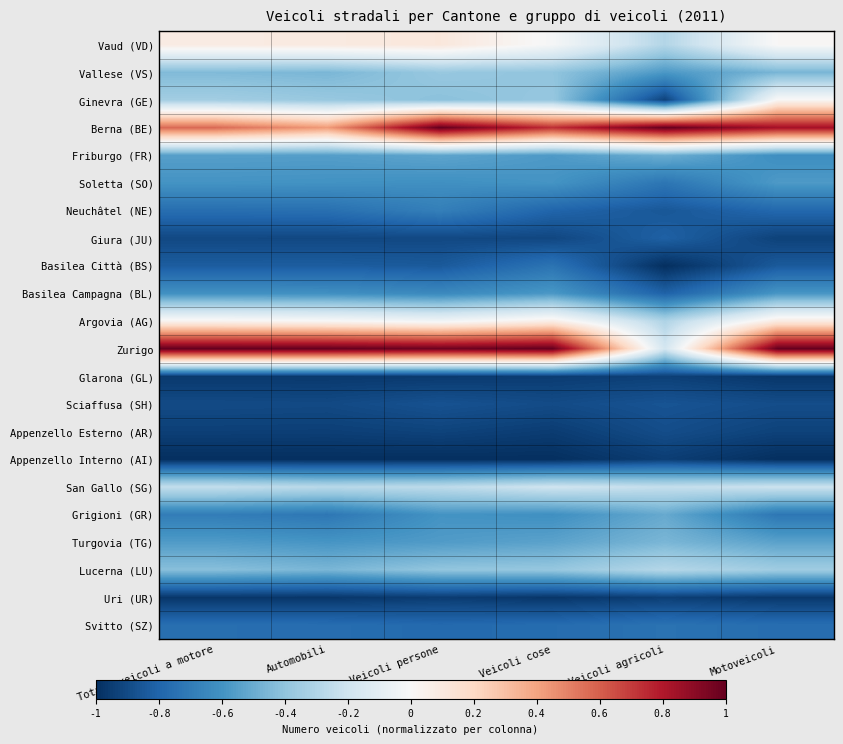

At how many categories does at least one series exceed 0?

6